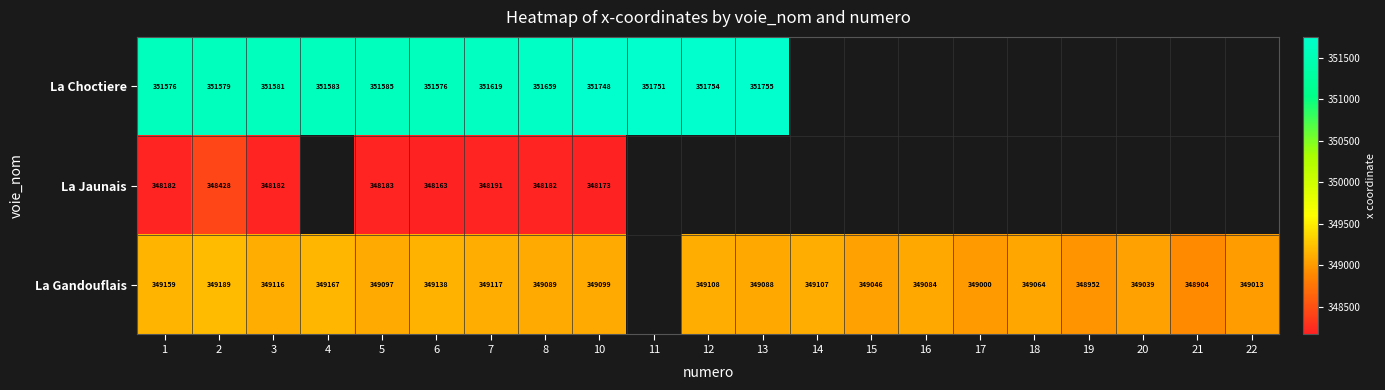

How many categories are shown in the chart?

21